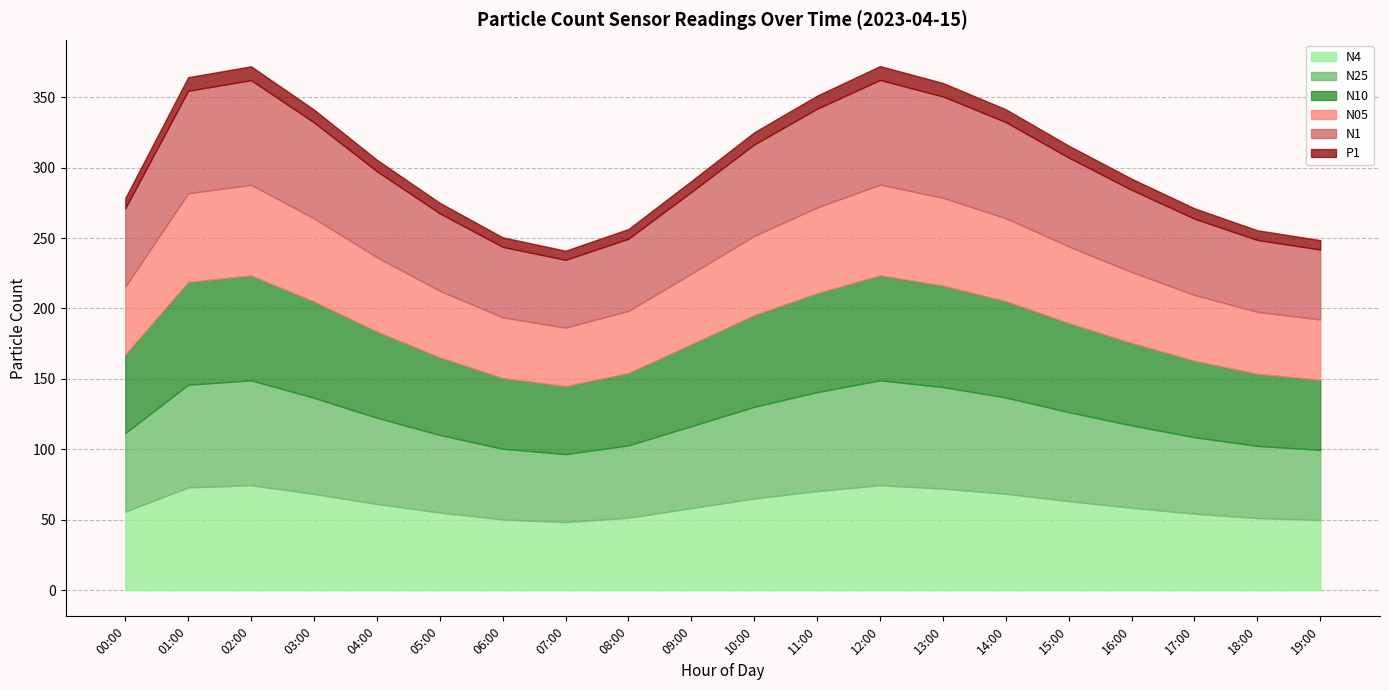

Reading left to right, list all the values displayed in this chart.

N4: 00:00=55.8	01:00=72.9	02:00=74.5	03:00=68.3	04:00=61.2	05:00=55.1	06:00=50.2	07:00=48.3	08:00=51.4	09:00=58.2	10:00=65.1	11:00=70.3	12:00=74.5	13:00=72.1	14:00=68.4	15:00=63.2	16:00=58.5	17:00=54.3	18:00=51.2	19:00=49.8
N25: 00:00=55.8	01:00=72.9	02:00=74.5	03:00=68.3	04:00=61.2	05:00=55.1	06:00=50.2	07:00=48.3	08:00=51.4	09:00=58.2	10:00=65.1	11:00=70.3	12:00=74.5	13:00=72.1	14:00=68.4	15:00=63.2	16:00=58.5	17:00=54.3	18:00=51.2	19:00=49.8
N10: 00:00=55.8	01:00=73.0	02:00=74.5	03:00=68.3	04:00=61.2	05:00=55.1	06:00=50.2	07:00=48.3	08:00=51.4	09:00=58.2	10:00=65.1	11:00=70.3	12:00=74.5	13:00=72.1	14:00=68.4	15:00=63.2	16:00=58.5	17:00=54.3	18:00=51.2	19:00=49.8
N05: 00:00=48.2	01:00=63.0	02:00=64.3	03:00=59.1	04:00=52.8	05:00=47.3	06:00=43.1	07:00=41.5	08:00=44.1	09:00=50.1	10:00=56.2	11:00=60.8	12:00=64.4	13:00=62.3	14:00=58.9	15:00=54.5	16:00=50.4	17:00=46.7	18:00=44.0	19:00=42.8
N1: 00:00=55.6	01:00=72.7	02:00=74.3	03:00=68.1	04:00=61.0	05:00=54.9	06:00=50.0	07:00=48.1	08:00=51.2	09:00=58.0	10:00=64.9	11:00=70.1	12:00=74.3	13:00=71.9	14:00=68.2	15:00=63.0	16:00=58.3	17:00=54.1	18:00=51.0	19:00=49.6
P1: 00:00=7.4	01:00=9.7	02:00=9.9	03:00=9.1	04:00=8.2	05:00=7.5	06:00=6.8	07:00=6.5	08:00=6.9	09:00=7.8	10:00=8.7	11:00=9.3	12:00=9.9	13:00=9.6	14:00=9.1	15:00=8.5	16:00=7.9	17:00=7.4	18:00=6.9	19:00=6.7